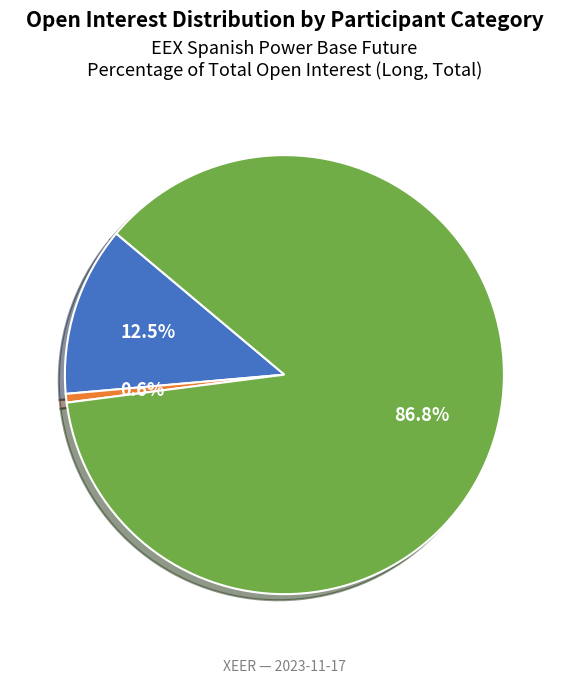

Is there a majority slice in this chart?

Yes